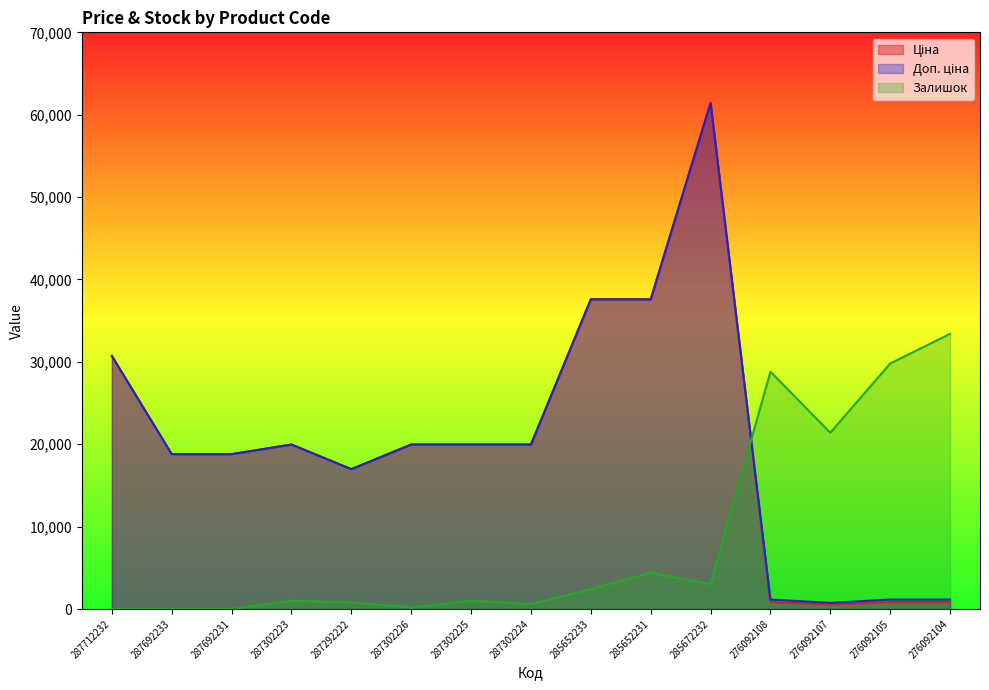

Does the chart display data point markers on the line(s)?

No